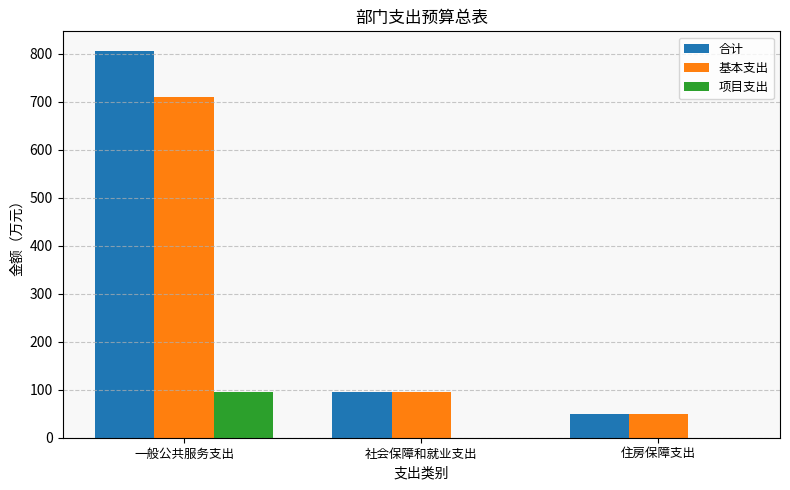

How many groups of bars are there?

3